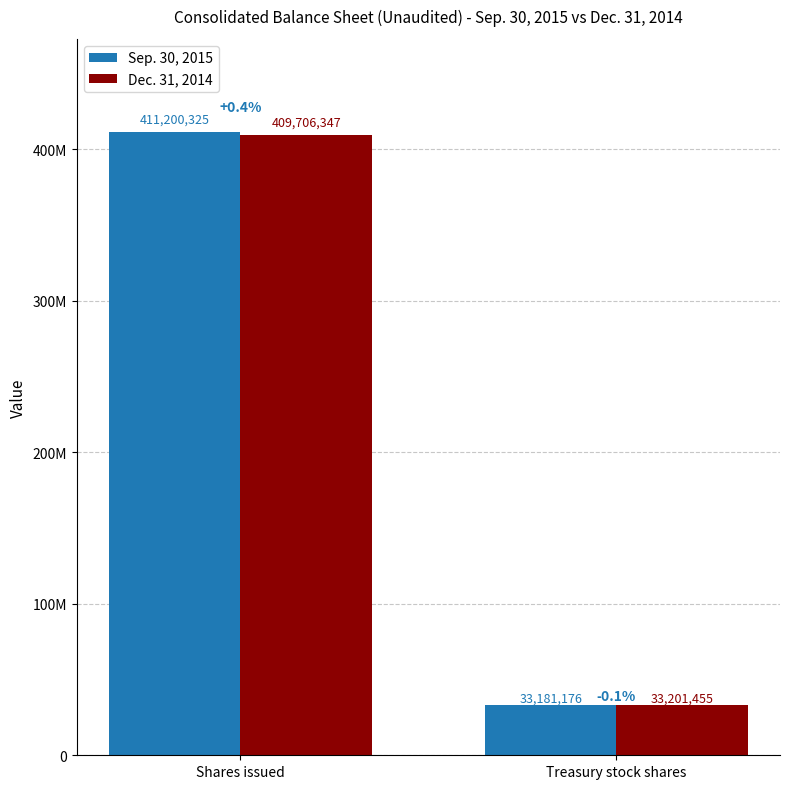

At which category is the sum across all series the highest?

Shares issued